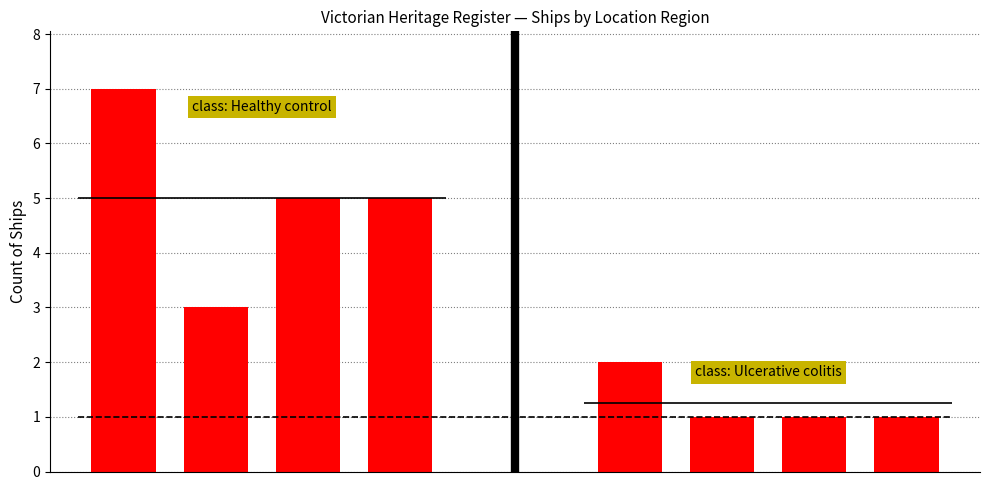

What is the smallest value displayed?

1